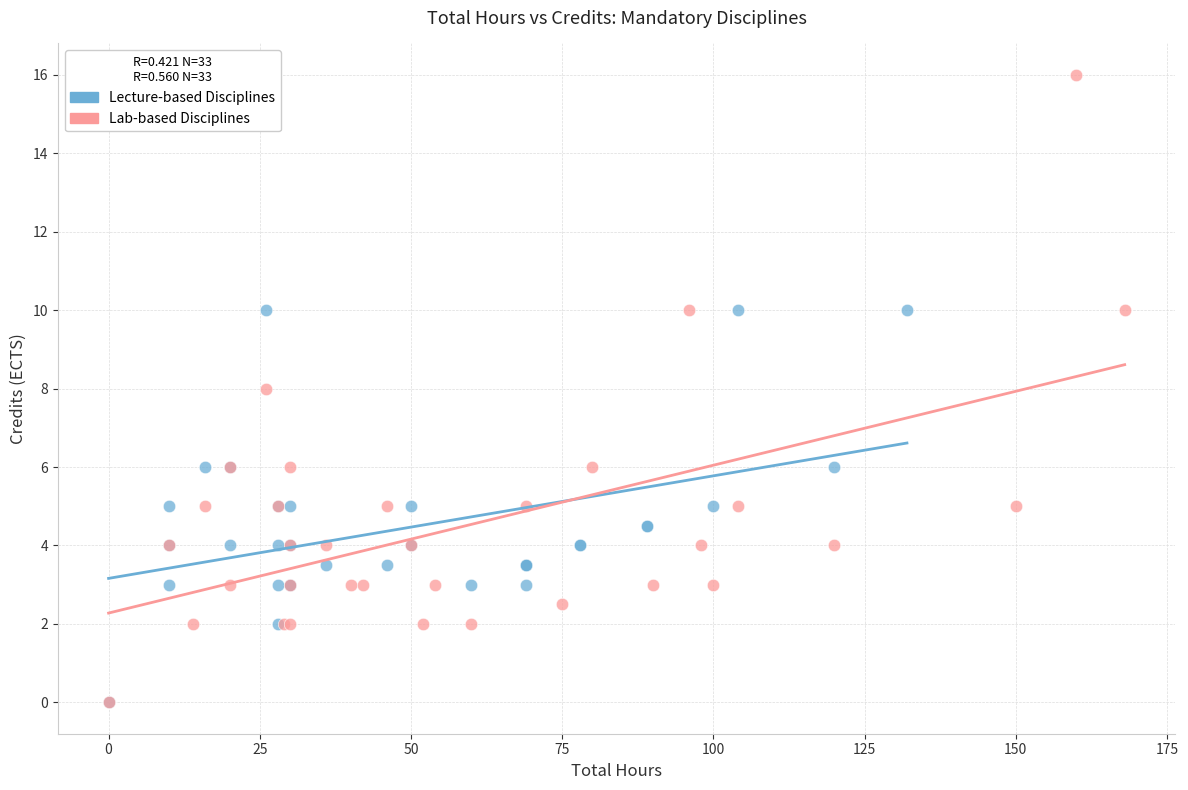

Which series has the widest spread of Y values?

Lab-based Disciplines